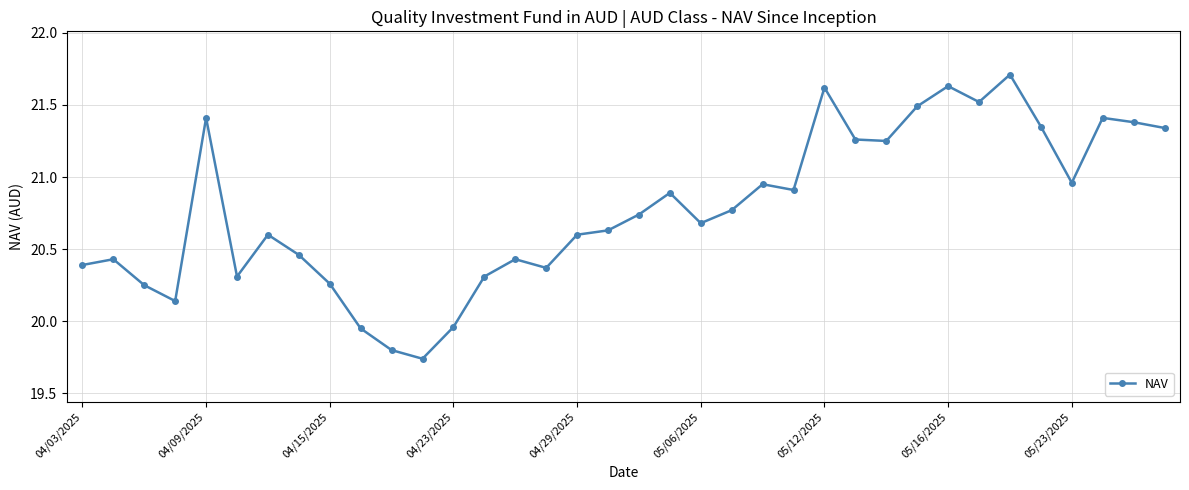

What is the difference between the second highest and minimum values?

1.9